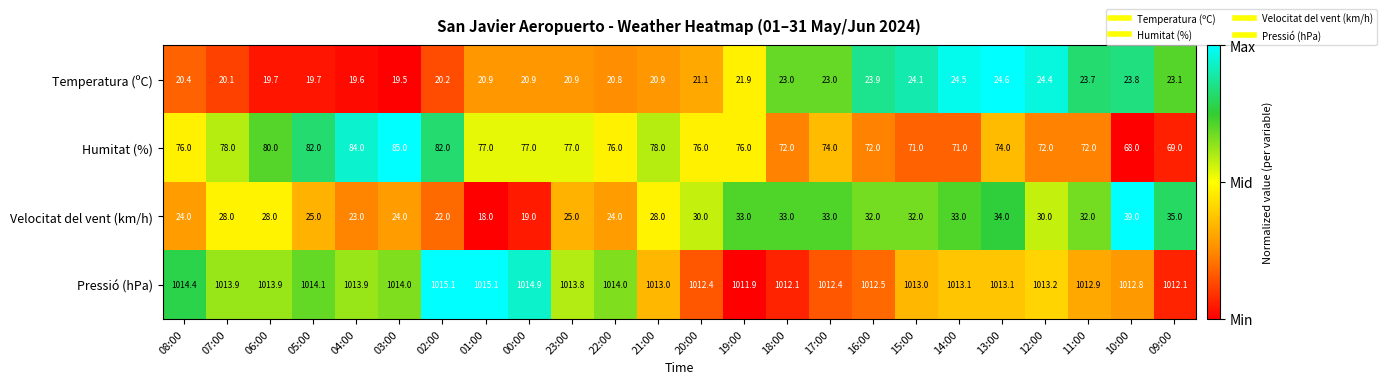

The Temperatura (ºC) series shows 27.1 at 08:00. True or false?

False